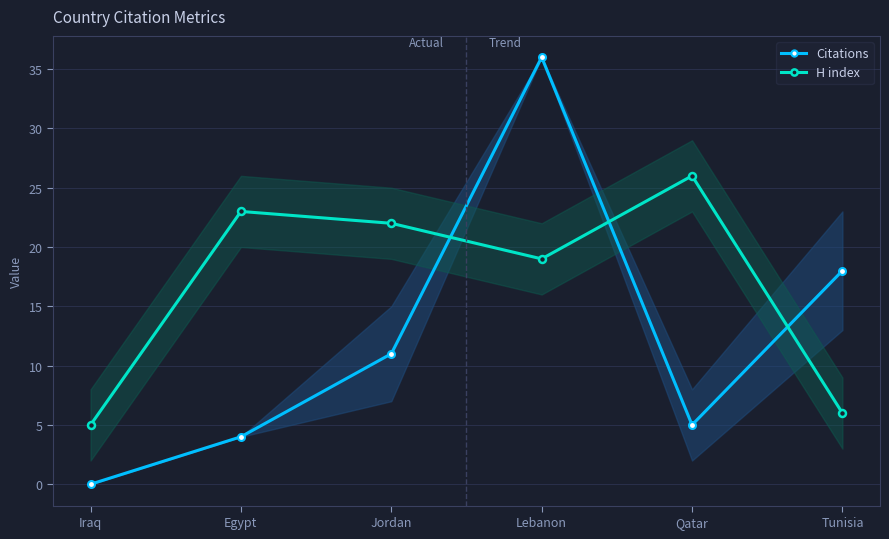

What is the label of the 5th point from the right?

Egypt